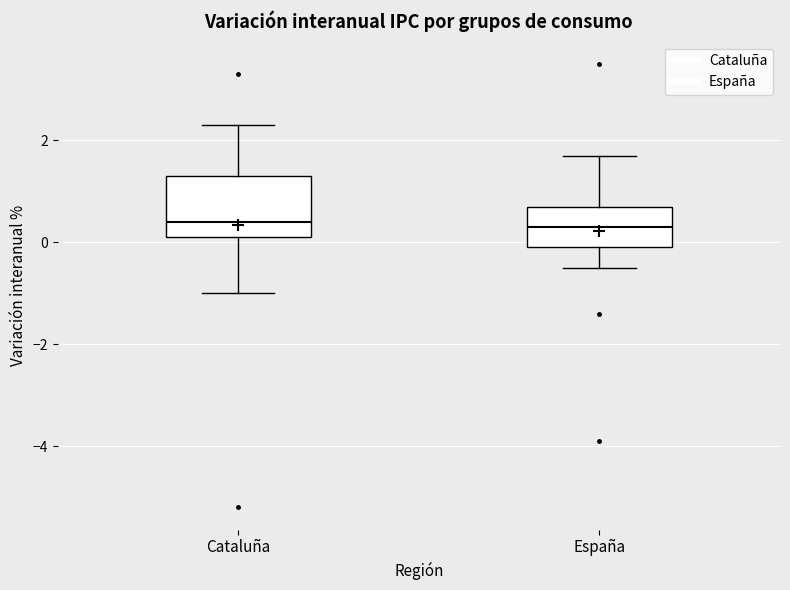

Reading left to right, transcribe this box plot: for each box, give where its median line is, the range the box spans, and where its two whiskers end, as read against the y-axis. The values are not printed on the chart, so give them approximately, as read against the axis.

Cataluña: median 0.4, box 0.2 to 1.4, whiskers -1.0 to 2.4
España: median 0.4, box 0.0 to 0.8, whiskers -0.4 to 1.8